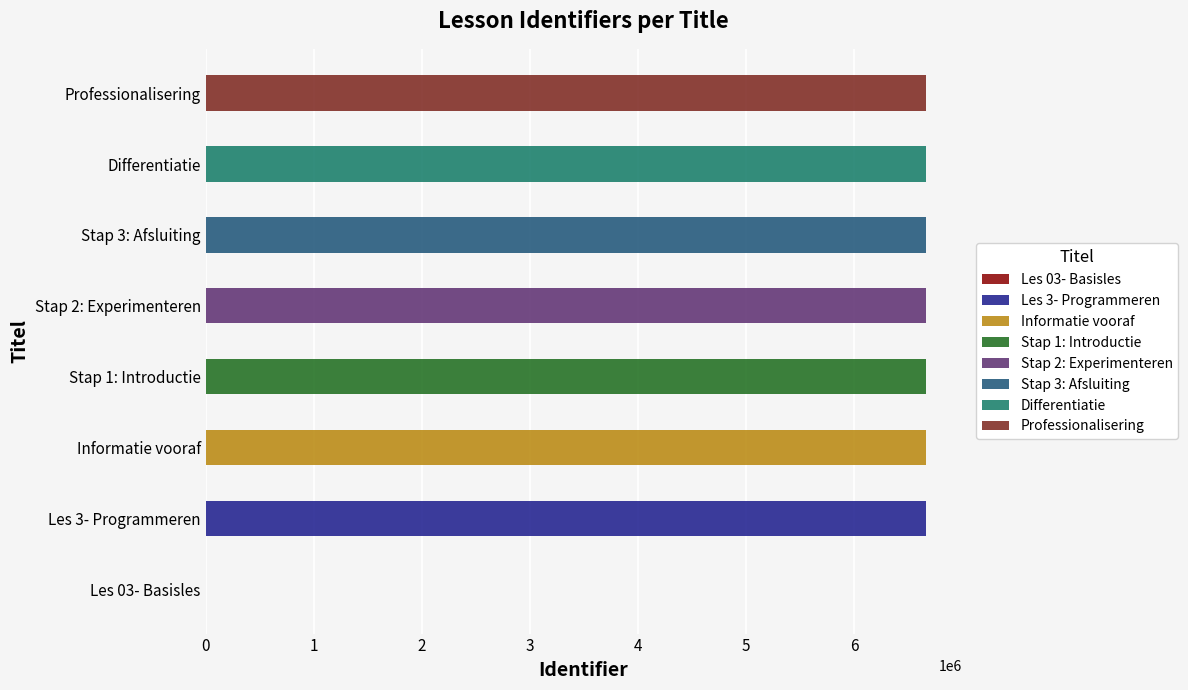

Count the number of categories in the chart.

8